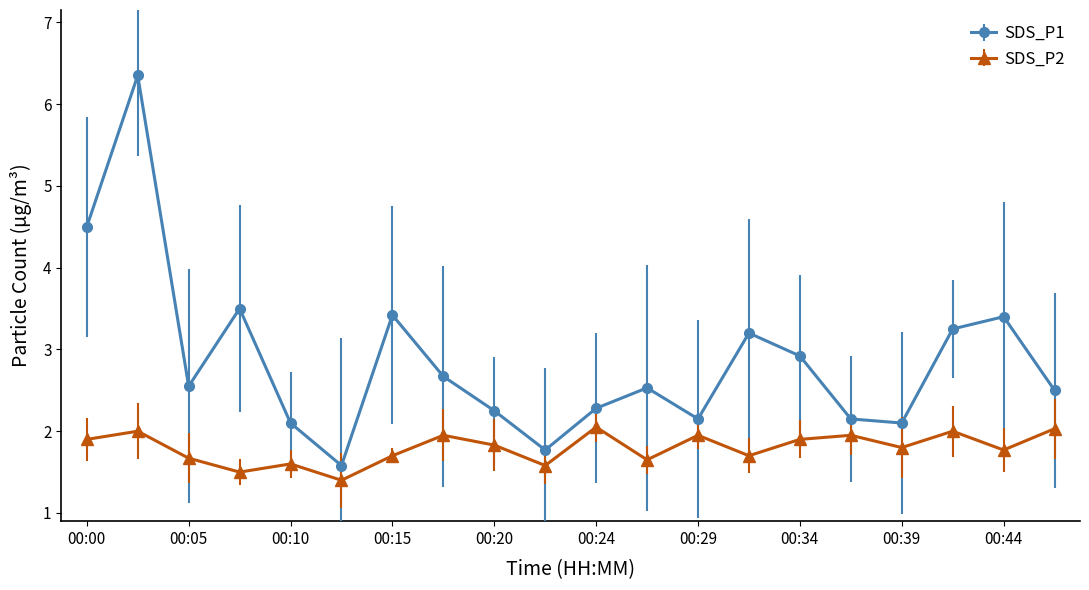

What is the value of the SDS_P1 point at the 1st from the left?

4.5